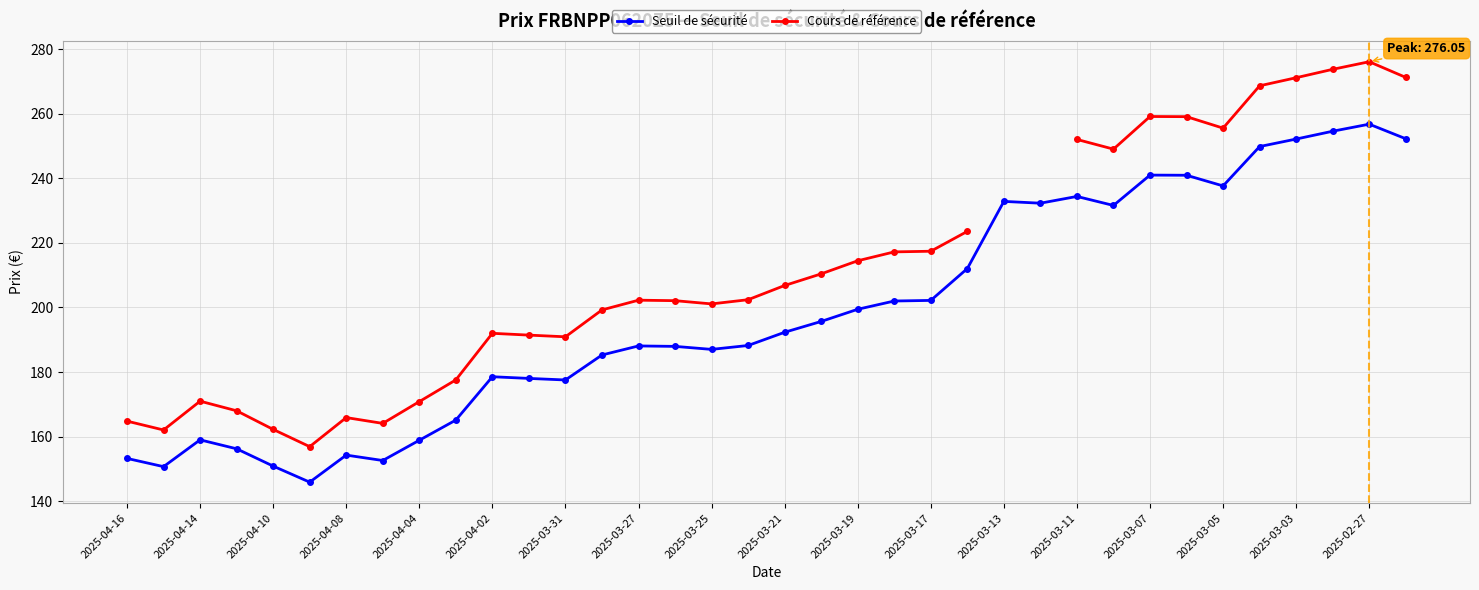

The Seuil de sécurité series shows 278.6 at 2025-03-17. True or false?

False